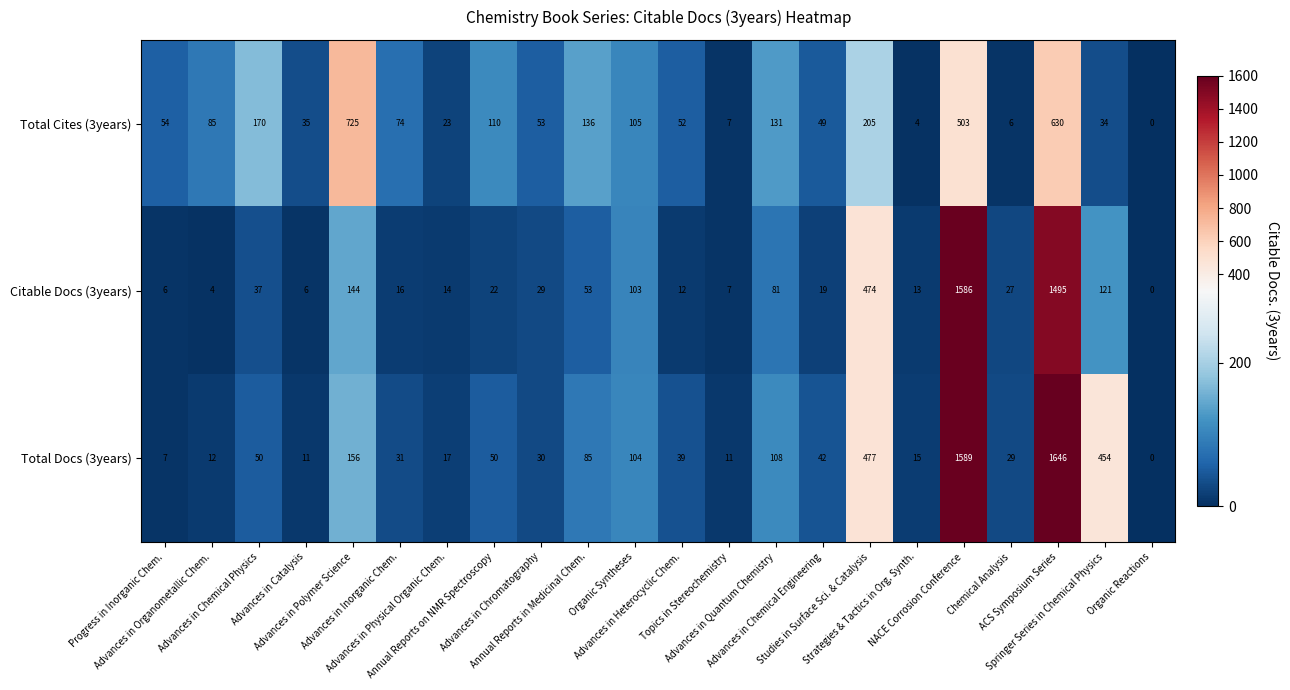

What is the average value of the Citable Docs (3years) series?

194